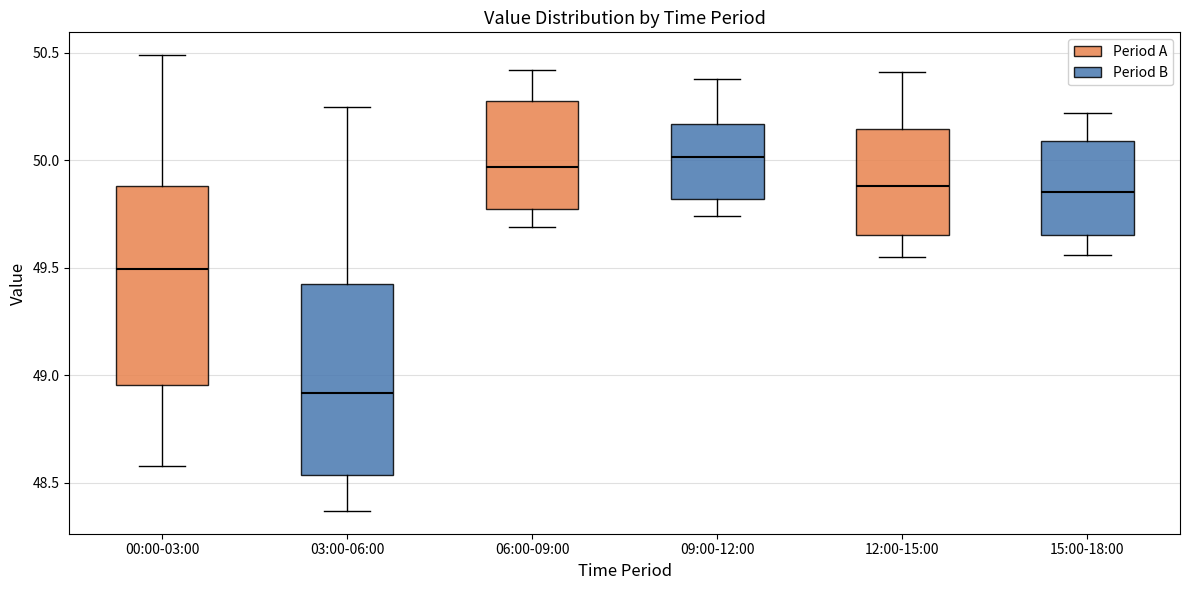

Where is the lower edge of the box for 12:00-15:00 on the y-axis? The values are not printed on the chart, so give them approximately, as read against the axis.

49.65